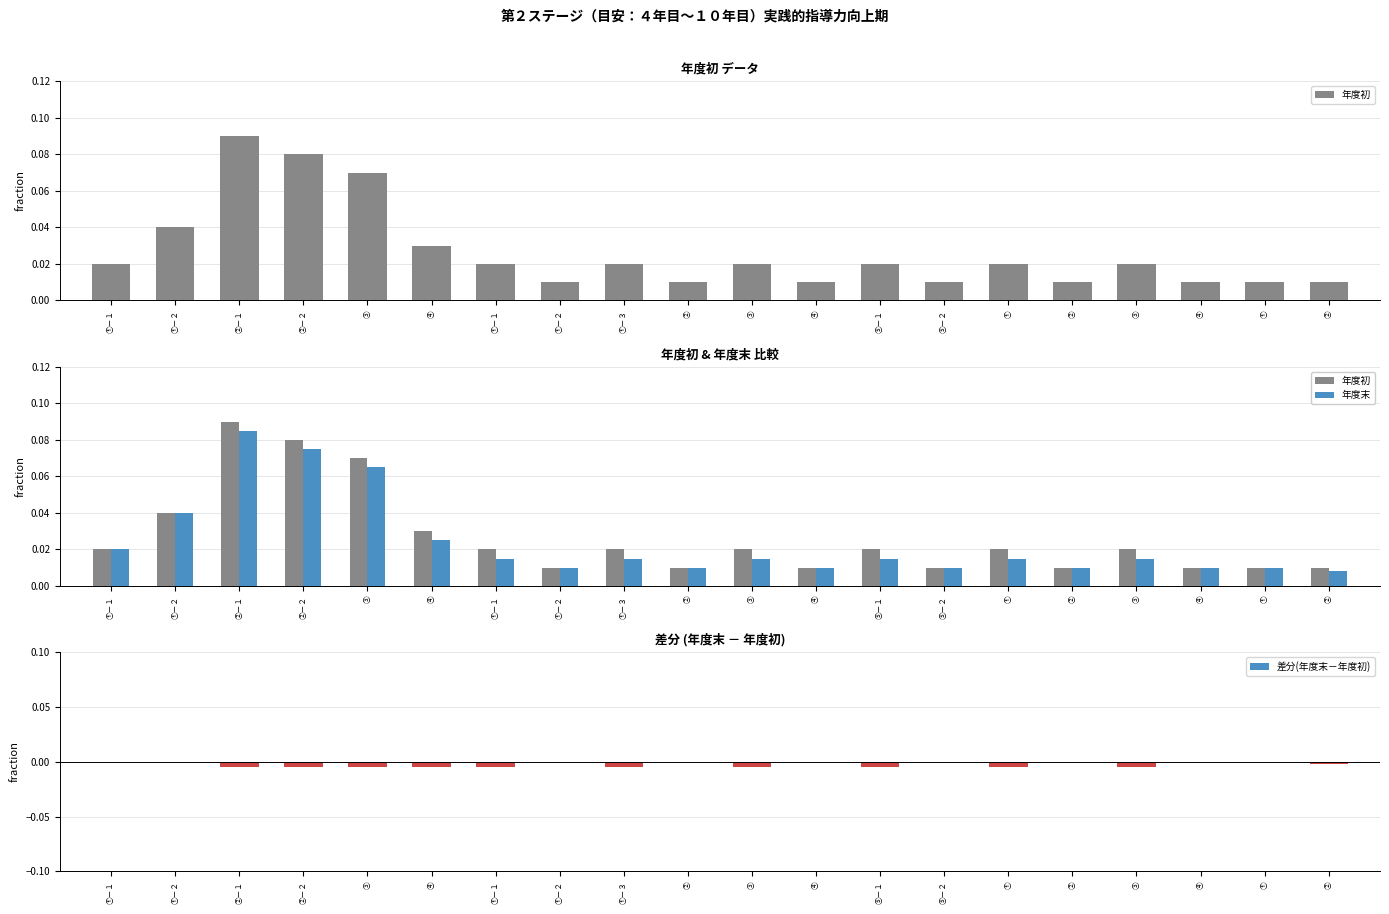

What is the difference between the maximum and minimum values in the 年度末 series?

0.1